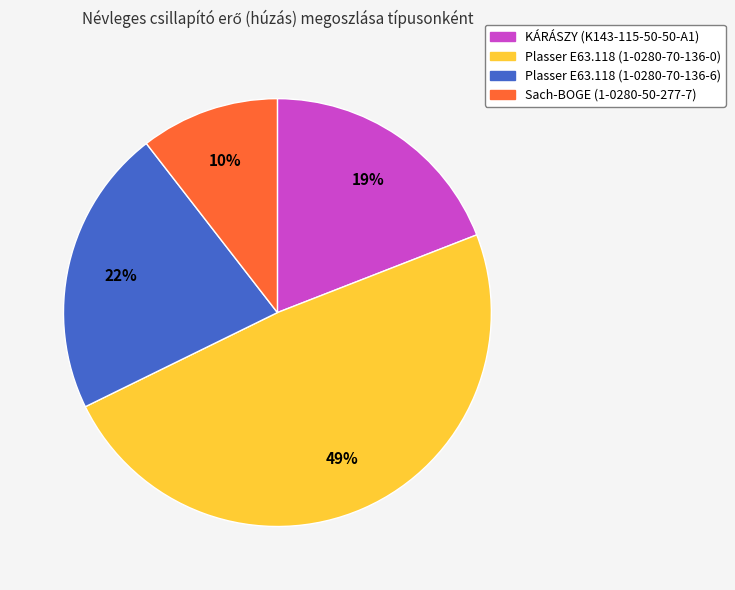

To the nearest percent, what percentage of the pie is KÁRÁSZY (K143-115-50-50-A1)?

19%